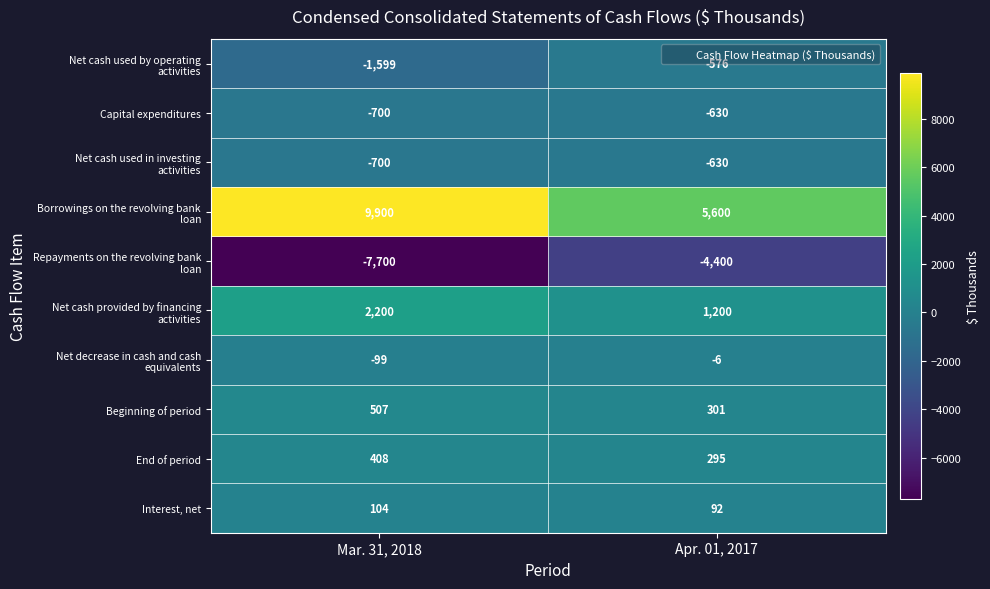

What is the difference between the maximum and minimum values in the Beginning of period series?

206